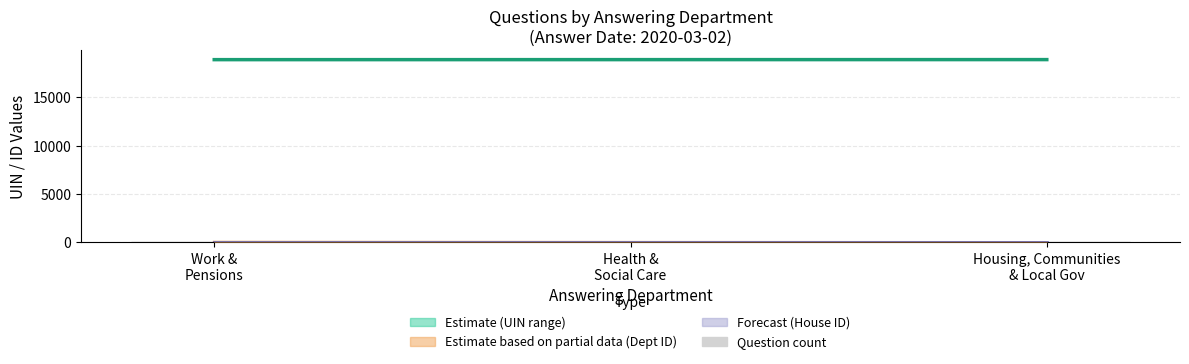

What is the label of the 3rd bar from the right?

Work &
Pensions